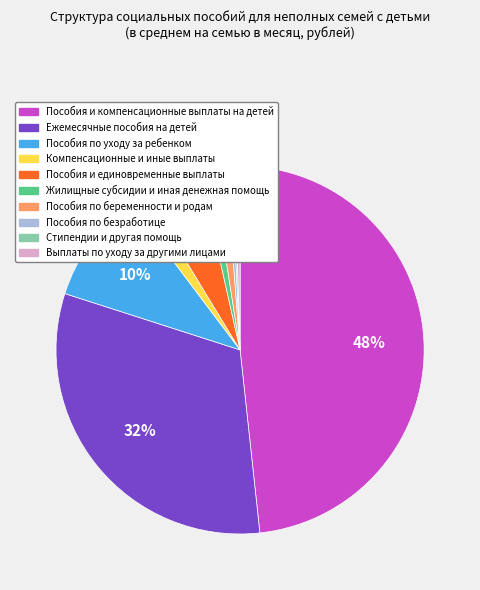

To the nearest percent, what is the difference between the largest and smallest slice percentages?

48%